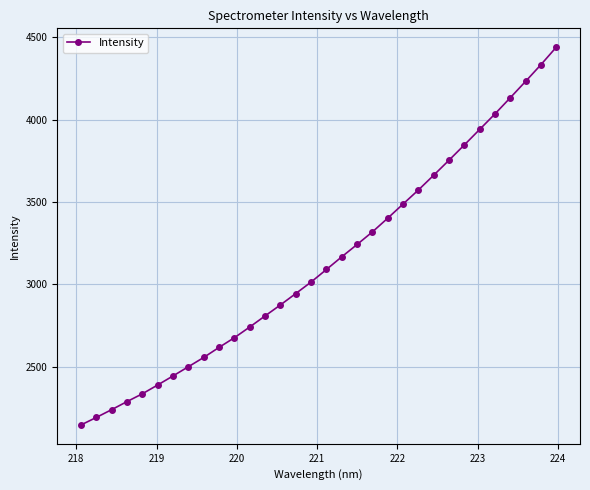

What is the value of the 3rd point from the left?

2239.0